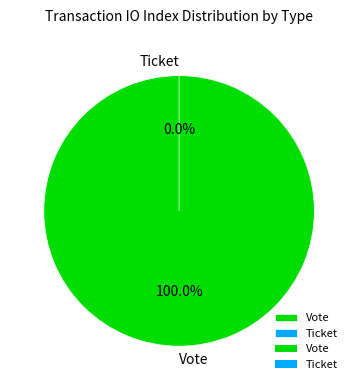

Does any single category account for the majority?

Yes